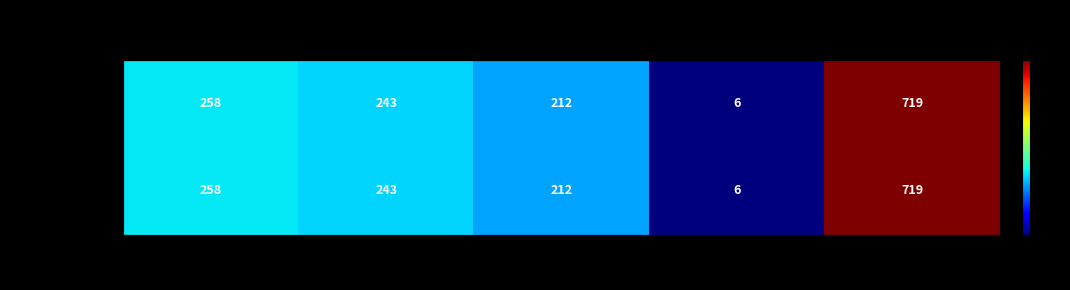

Read the TOTALS value at Charles R. Via.

212